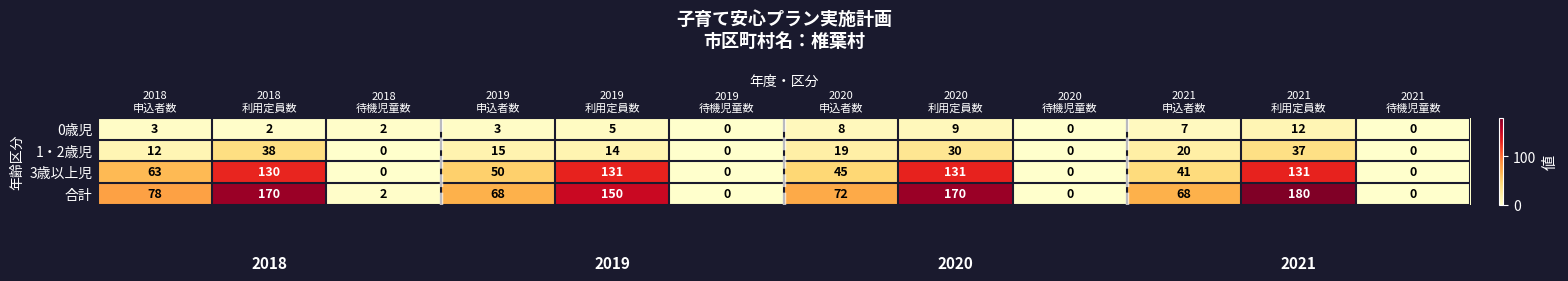

Which series has the largest total across all categories?

合計